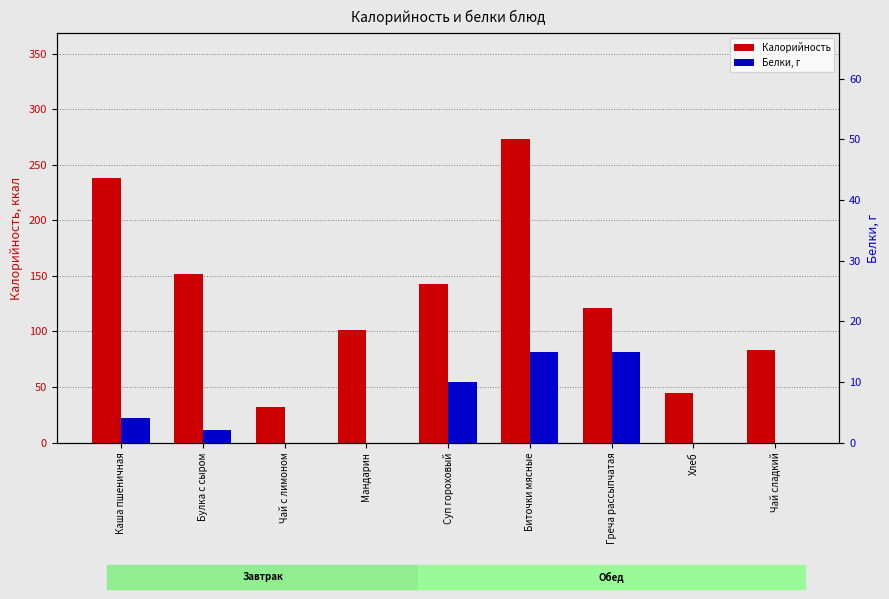

What is the maximum value for Белки, г?

15